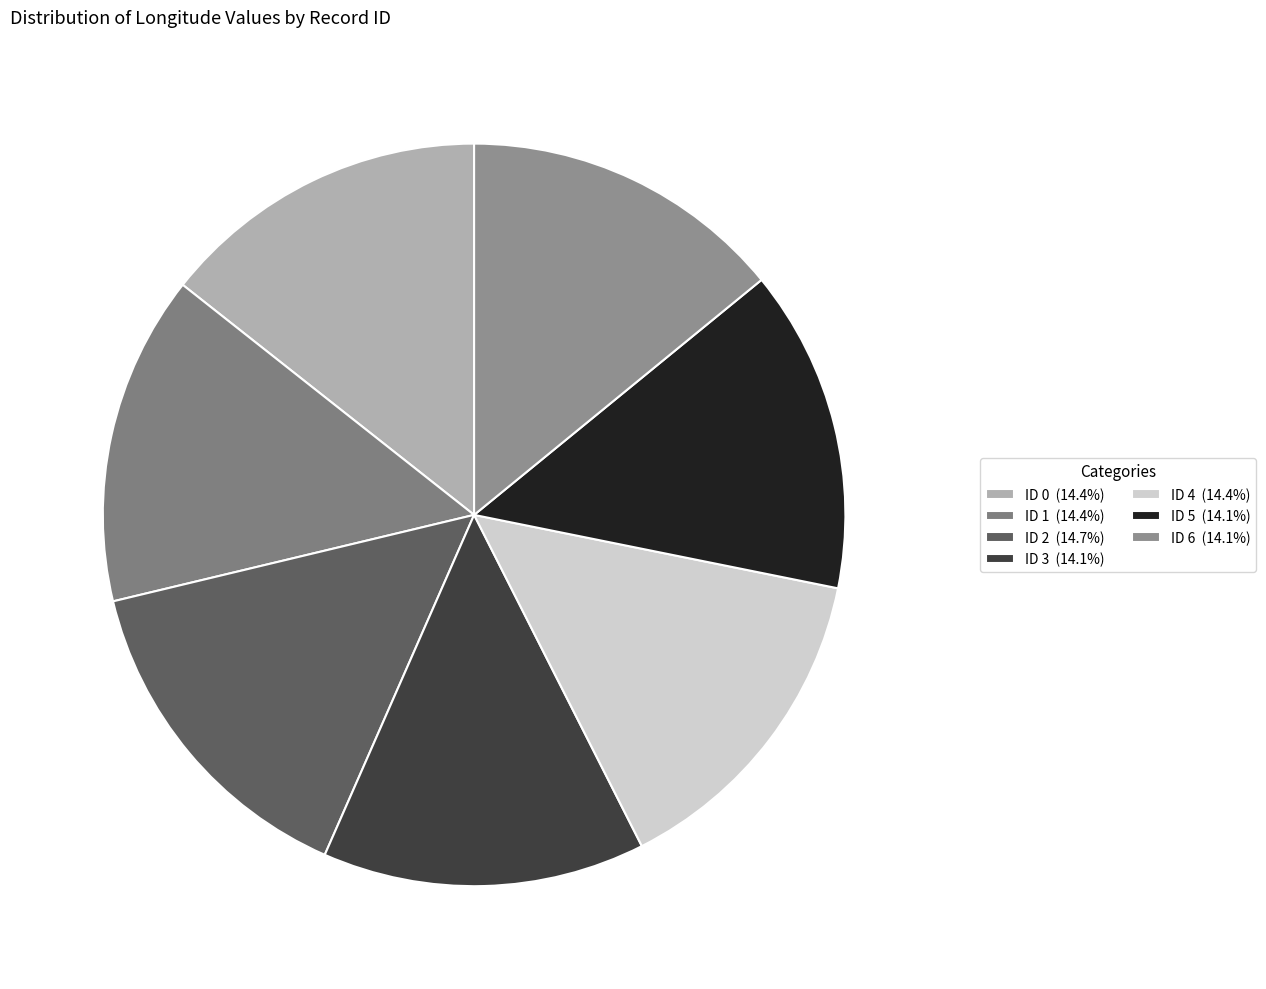

How many segments does this pie chart have?

7